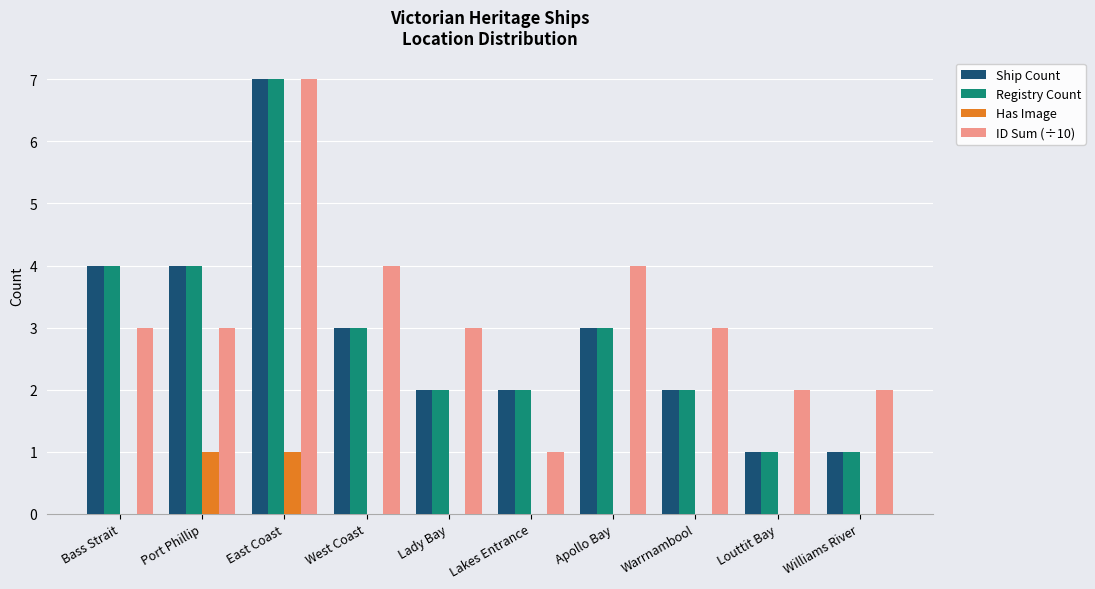

Is the value of ID Sum (÷10) at Port Phillip greater than the value of Registry Count at East Coast?

No